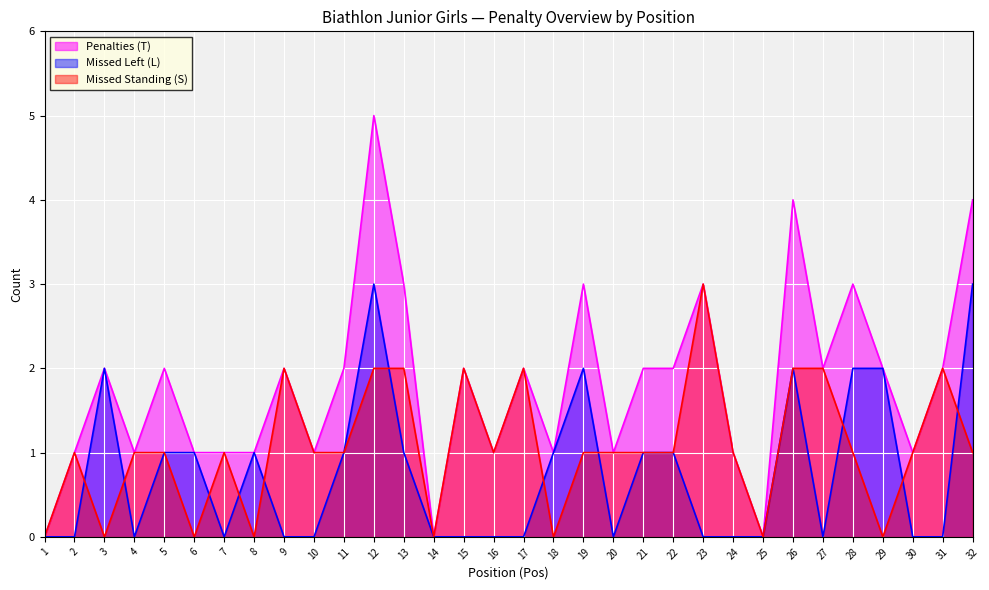

How many interior local peaks does the Missed Left (L) series have?

5